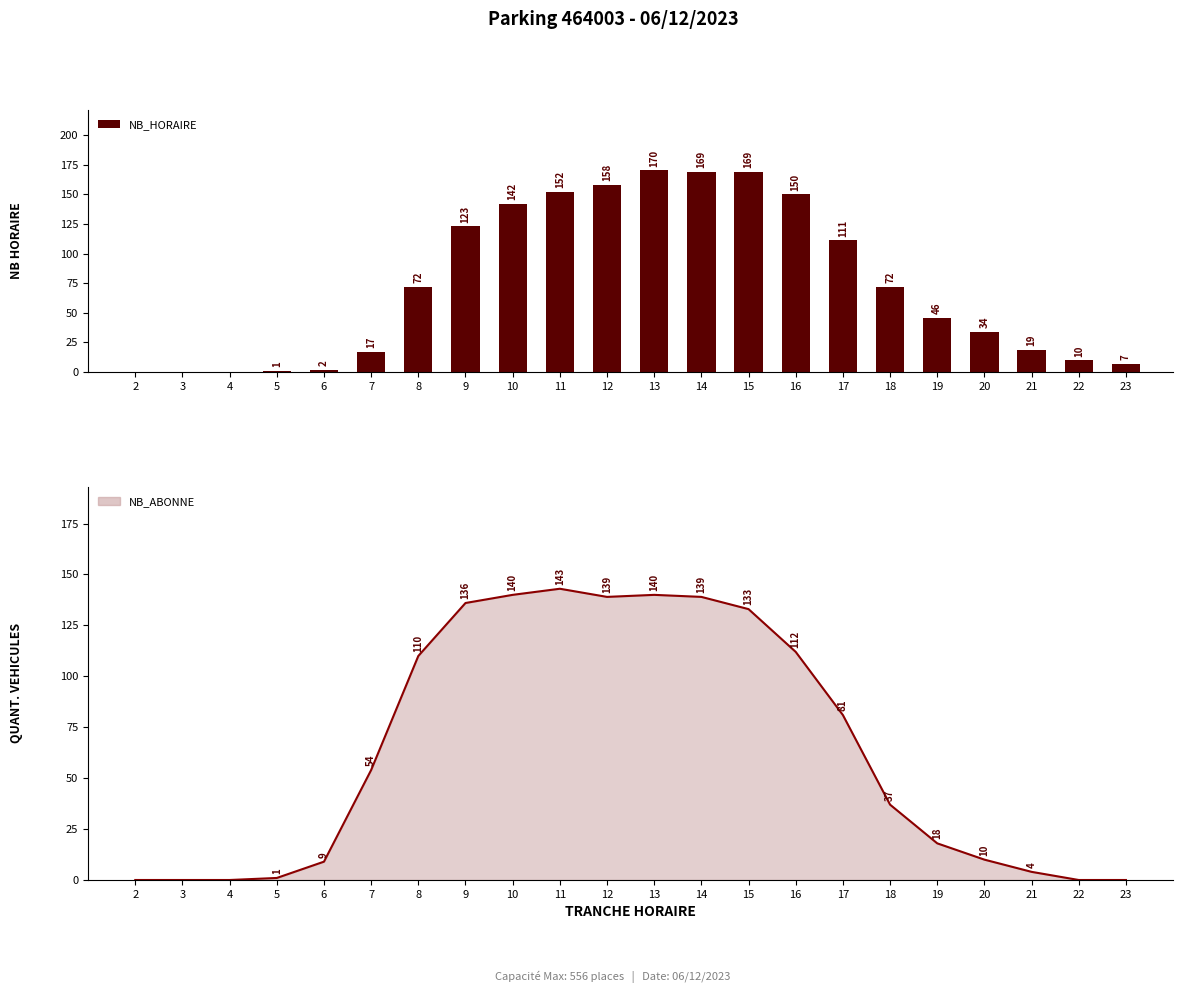

Reading right to left, transcribe all the data shown in this chart.

NB_HORAIRE: 23=7	22=10	21=19	20=34	19=46	18=72	17=111	16=150	15=169	14=169	13=170	12=158	11=152	10=142	9=123	8=72	7=17	6=2	5=1	4=0	3=0	2=0
NB_ABONNE: 23=0	22=0	21=4	20=10	19=18	18=37	17=81	16=112	15=133	14=139	13=140	12=139	11=143	10=140	9=136	8=110	7=54	6=9	5=1	4=0	3=0	2=0